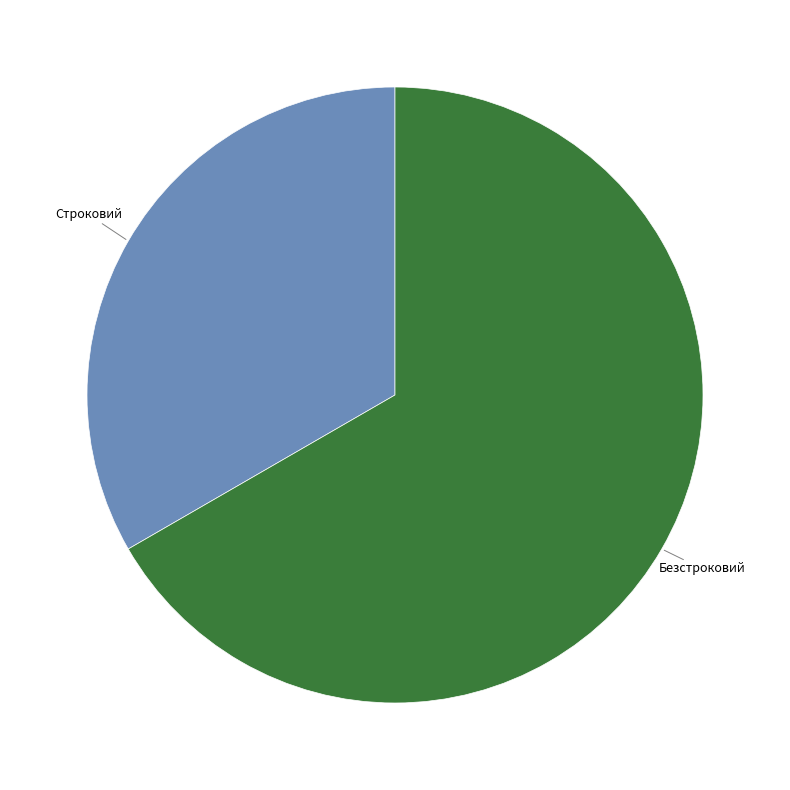

Is there any slice that represents more than half of the pie?

Yes